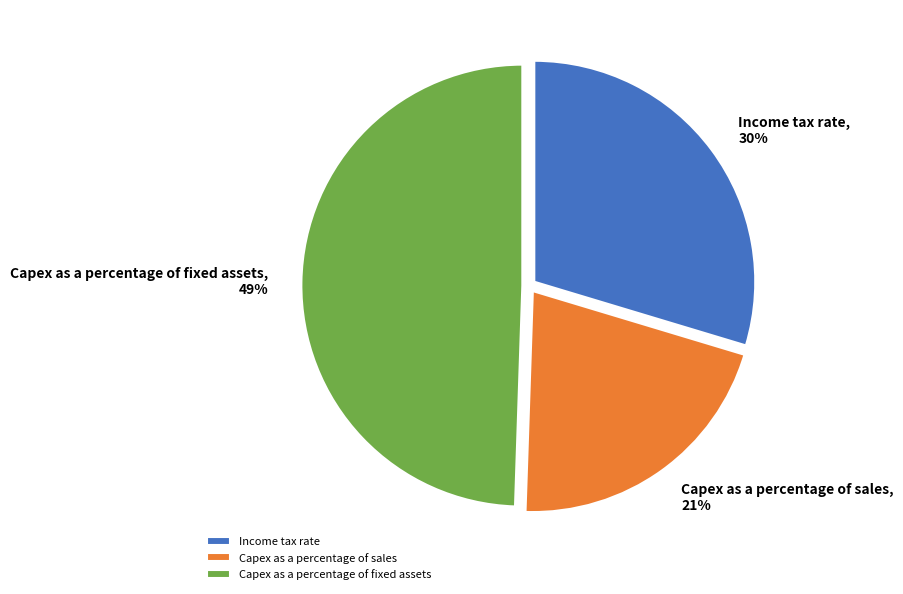

The Income tax rate slice represents 43% of the pie. True or false?

False